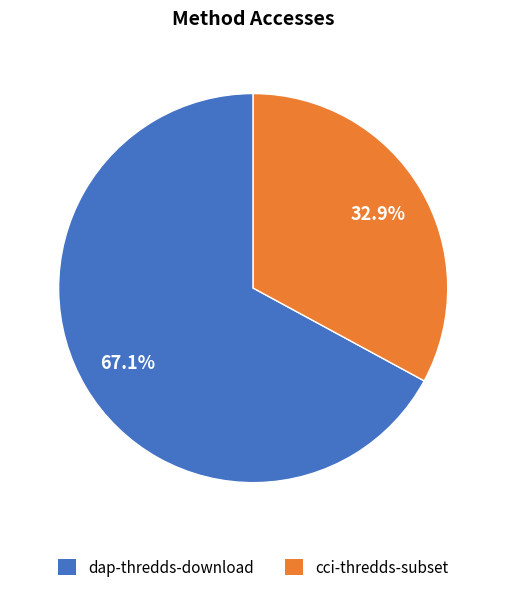

What percentage is the cci-thredds-subset slice, to the nearest percent?

33%